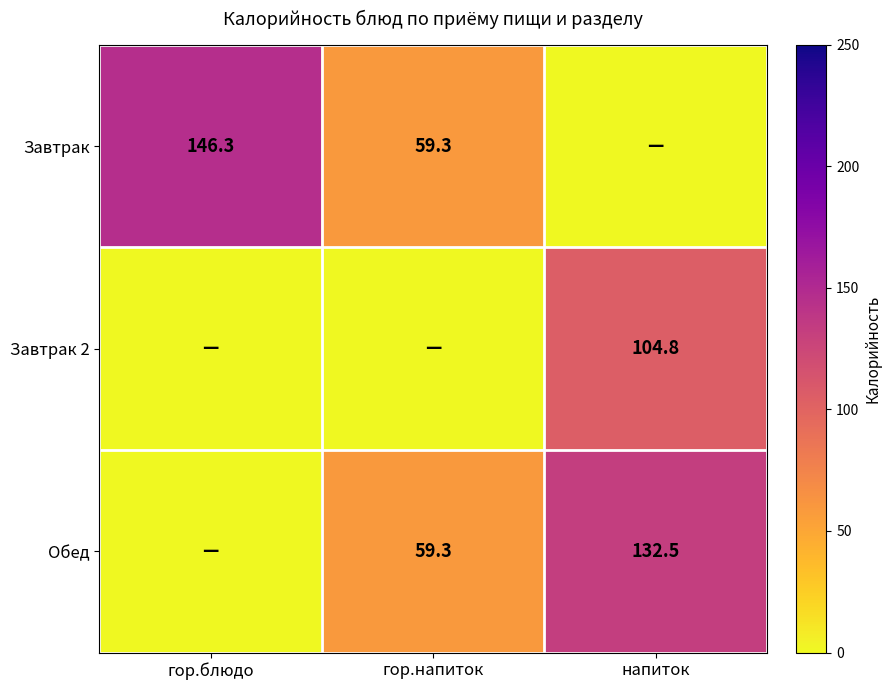

Is it true that Обед equals 19.8 at гор.напиток?

False